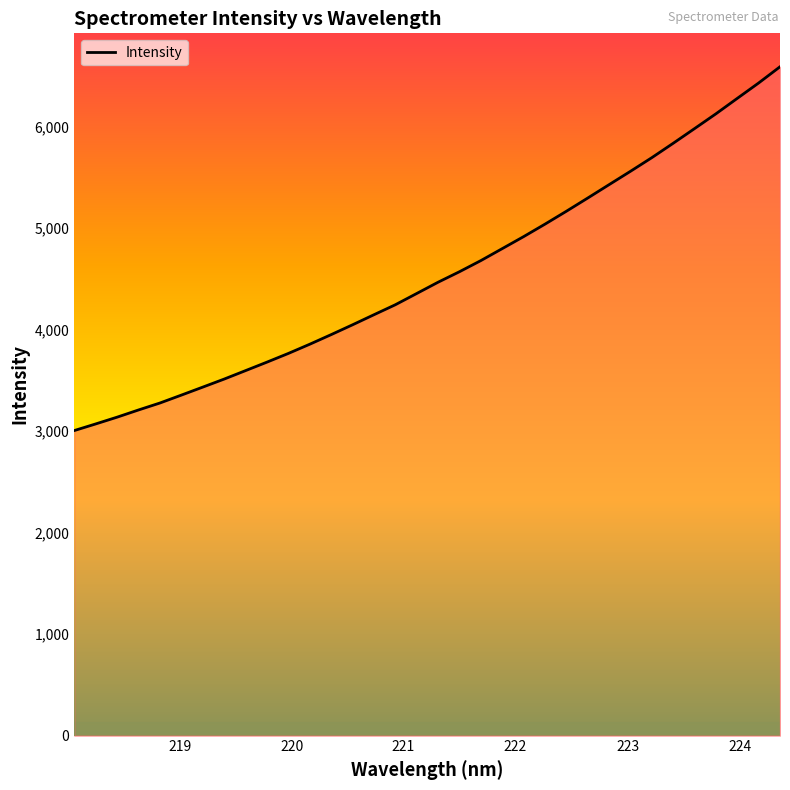

What is the difference between the maximum and minimum values?

3583.4